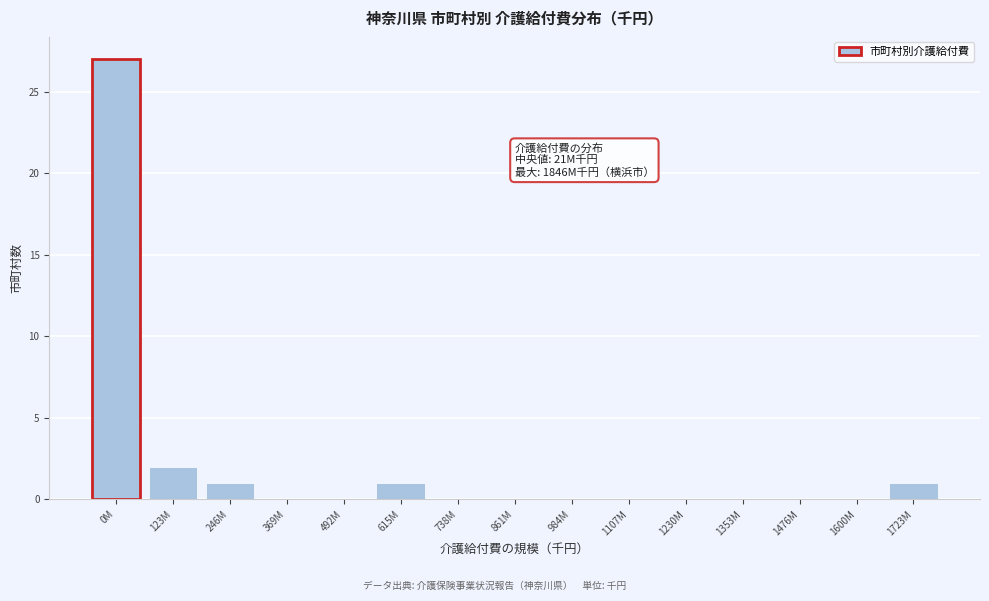

Reading left to right, what are all the values shown in this chart?

0M=27	123M=2	246M=1	369M=0	492M=0	615M=1	738M=0	861M=0	984M=0	1107M=0	1230M=0	1353M=0	1476M=0	1600M=0	1723M=1